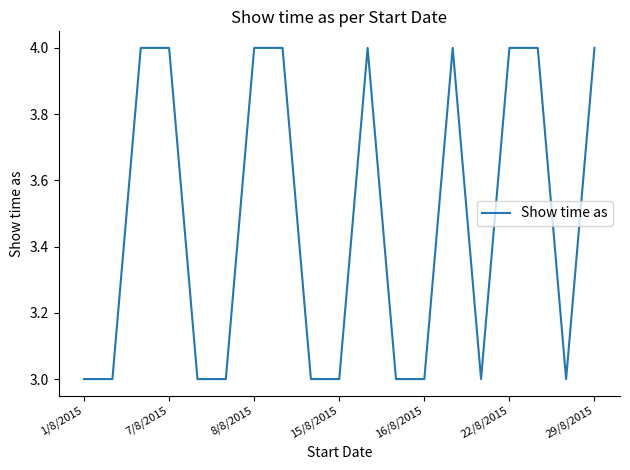

What is the maximum value shown in the chart?

4